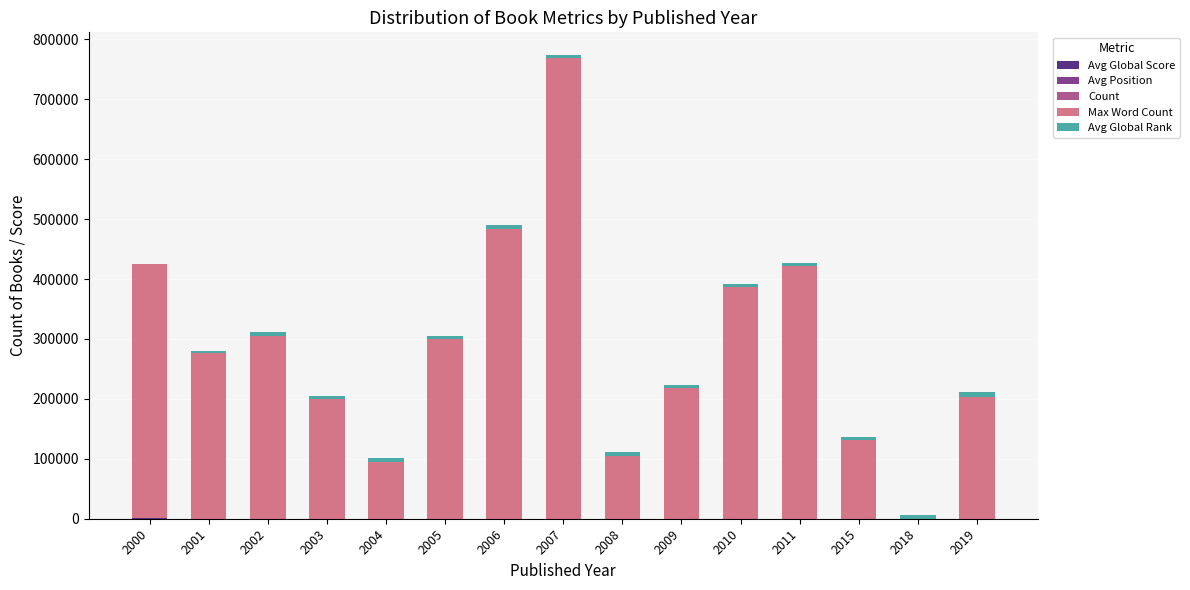

At which category is the sum across all series the highest?

2007